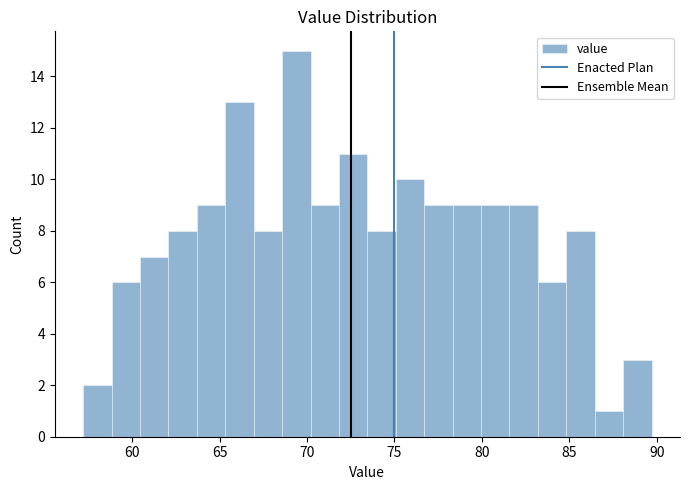

Read against the x-axis, roughly where is the centre of the tallest bar?

69.5